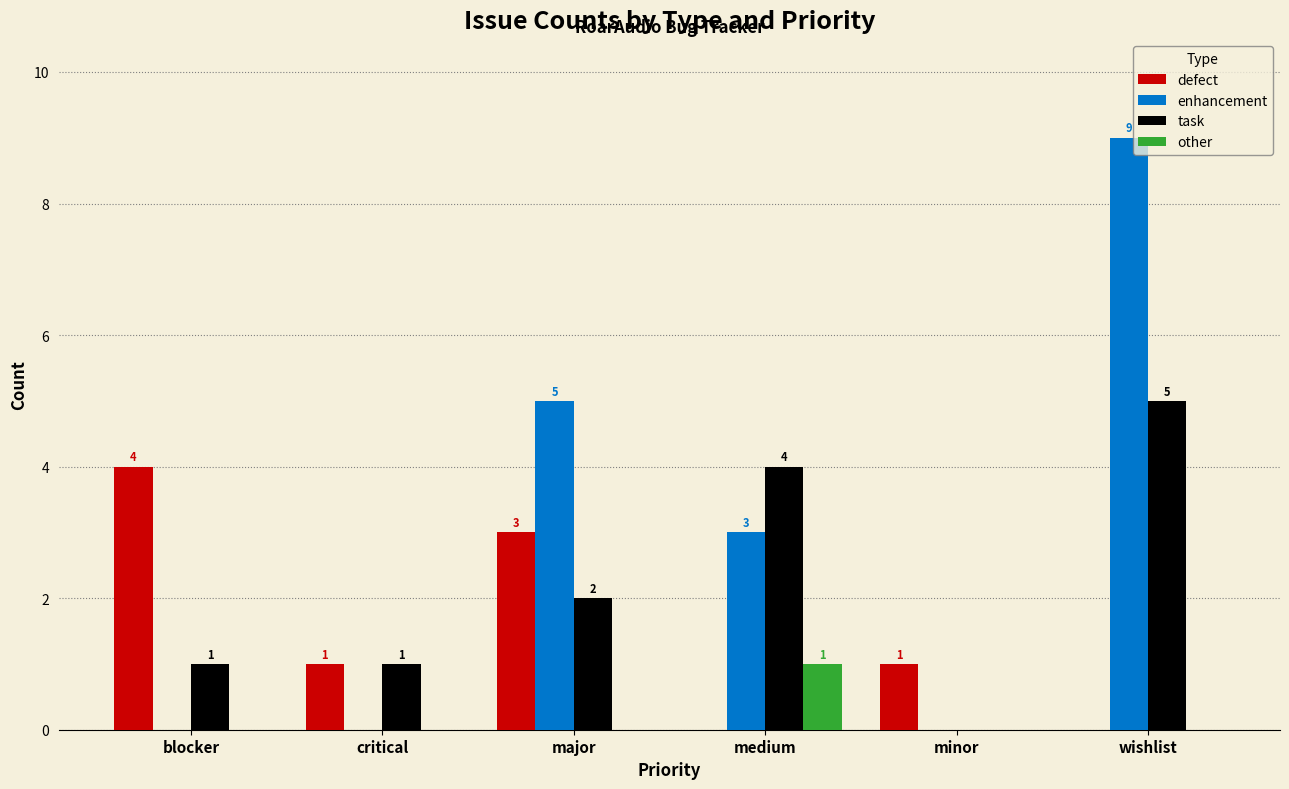

Are the bars grouped side by side (vs. stacked)?

Yes